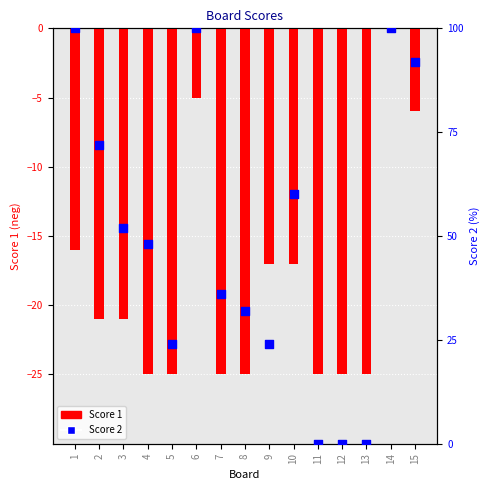

Which series contains the lowest Y value?

Score 1